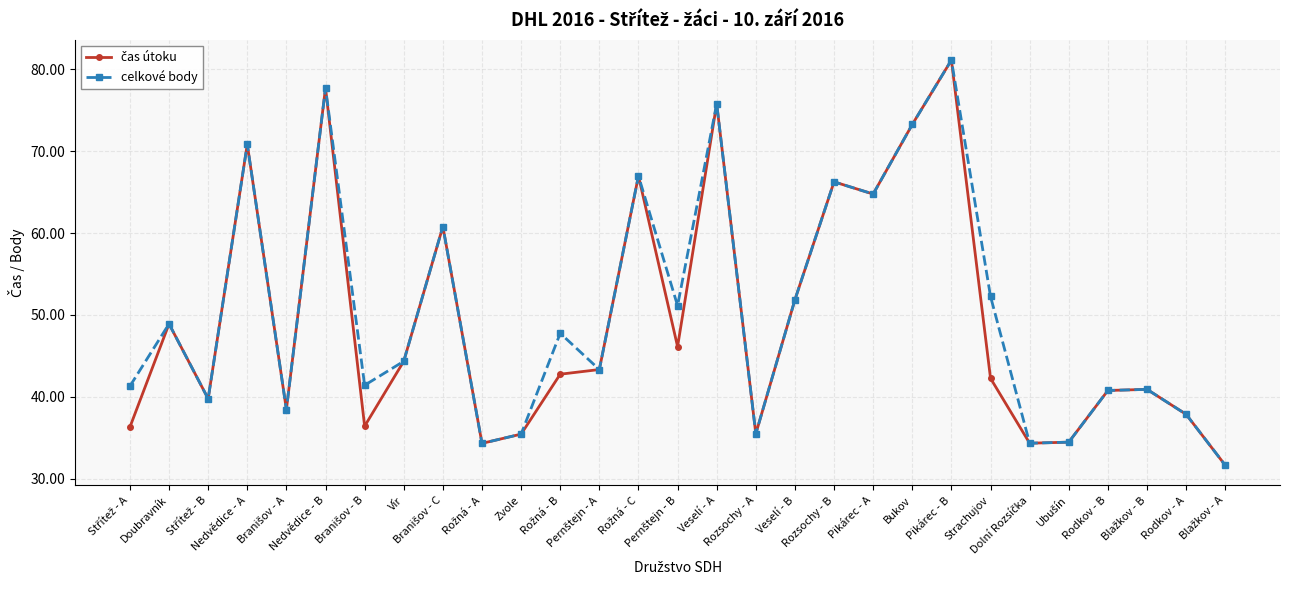

At how many categories does at least one series exceed 60?

9